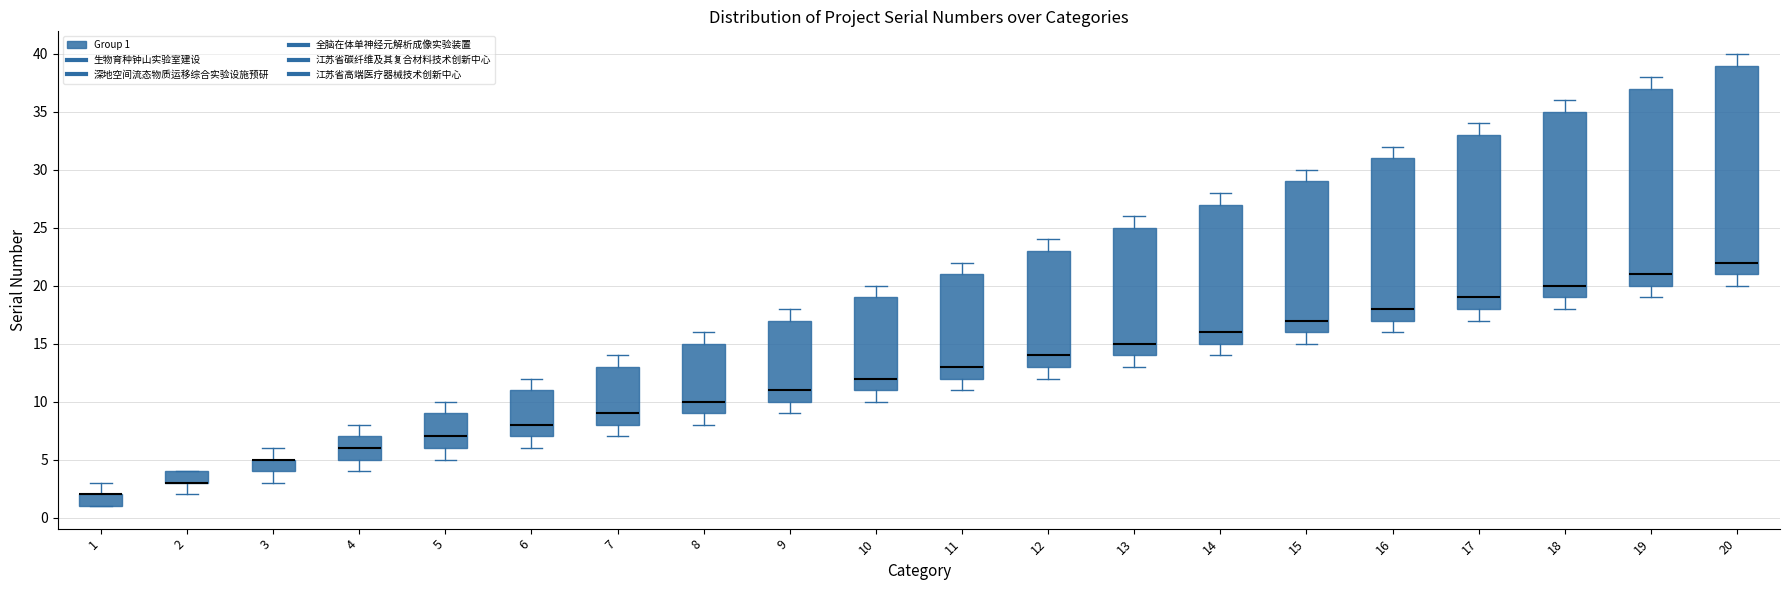

Reading left to right, transcribe this box plot: for each box, give where its median line is, the range the box spans, and where its two whiskers end, as read against the y-axis. The values are not printed on the chart, so give them approximately, as read against the axis.

1: median 2 (drawn on the box's upper edge), box 1 to 2, whiskers 1 to 3
2: median 3 (drawn on the box's lower edge), box 3 to 4, whiskers 2 to 4
3: median 5 (drawn on the box's upper edge), box 4 to 5, whiskers 3 to 6
4: median 6, box 5 to 7, whiskers 4 to 8
5: median 7, box 6 to 9, whiskers 5 to 10
6: median 8, box 7 to 11, whiskers 6 to 12
7: median 9, box 8 to 13, whiskers 7 to 14
8: median 10, box 9 to 15, whiskers 8 to 16
9: median 11, box 10 to 17, whiskers 9 to 18
10: median 12, box 11 to 19, whiskers 10 to 20
11: median 13, box 12 to 21, whiskers 11 to 22
12: median 14, box 13 to 23, whiskers 12 to 24
13: median 15, box 14 to 25, whiskers 13 to 26
14: median 16, box 15 to 27, whiskers 14 to 28
15: median 17, box 16 to 29, whiskers 15 to 30
16: median 18, box 17 to 31, whiskers 16 to 32
17: median 19, box 18 to 33, whiskers 17 to 34
18: median 20, box 19 to 35, whiskers 18 to 36
19: median 21, box 20 to 37, whiskers 19 to 38
20: median 22, box 21 to 39, whiskers 20 to 40